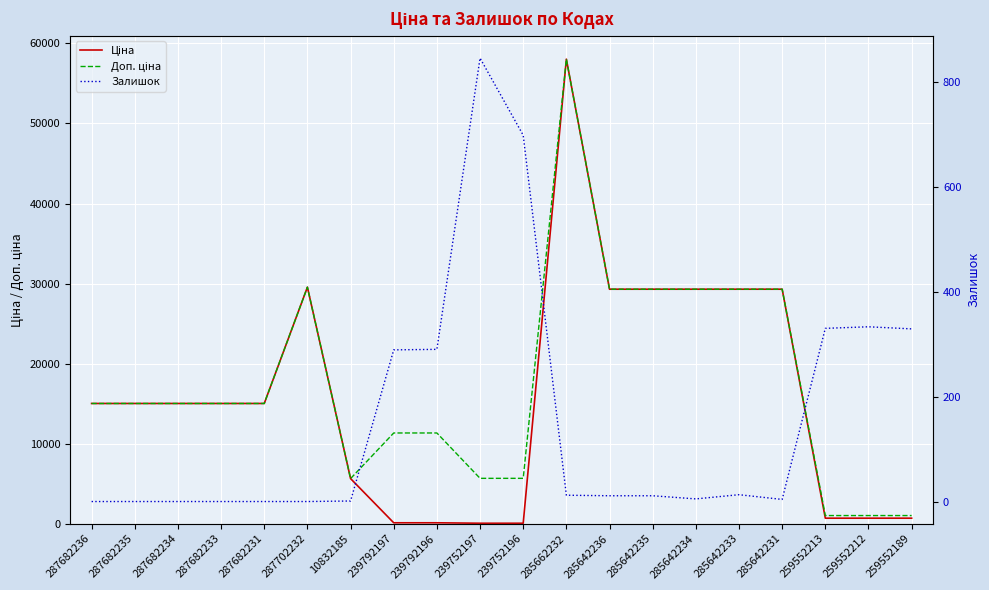

Reading right to left, what are all the values shown in this chart?

Ціна: 259552189=689.1	259552212=689.1	259552213=689.1	285642231=29294.9	285642233=29294.9	285642234=29294.9	285642235=29294.9	285642236=29294.9	285662232=58037.0	239752196=56.7	239752197=56.7	239792196=113.3	239792197=113.3	10832185=5636.0	287702232=29548.9	287682231=15019.2	287682233=15019.2	287682234=15019.2	287682235=15019.2	287682236=15019.2
Доп. ціна: 259552189=1017.8	259552212=1017.8	259552213=1017.8	285642231=29294.9	285642233=29294.9	285642234=29294.9	285642235=29294.9	285642236=29294.9	285662232=58037.0	239752196=5667.0	239752197=5667.0	239792196=11334.0	239792197=11334.0	10832185=5636.0	287702232=29548.9	287682231=15019.2	287682233=15019.2	287682234=15019.2	287682235=15019.2	287682236=15019.2
Залишок: 259552189=329.0	259552212=333.0	259552213=330.0	285642231=4.0	285642233=13.0	285642234=5.0	285642235=11.0	285642236=11.0	285662232=12.0	239752196=698.0	239752197=845.0	239792196=290.0	239792197=289.0	10832185=1.0	287702232=0.0	287682231=0.0	287682233=0.0	287682234=0.0	287682235=0.0	287682236=0.0